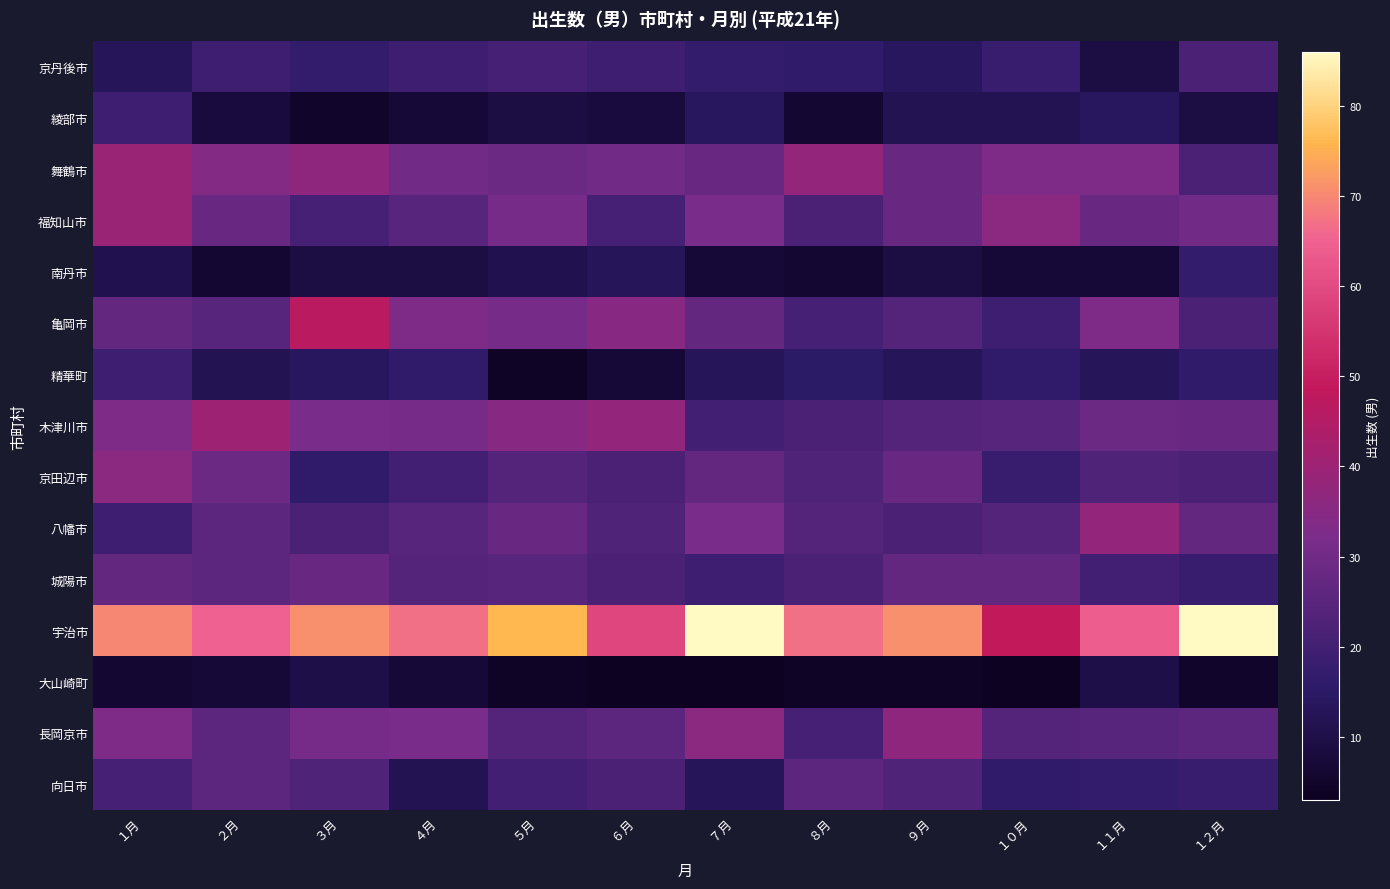

Between ９月 and ２月, which is larger?

２月